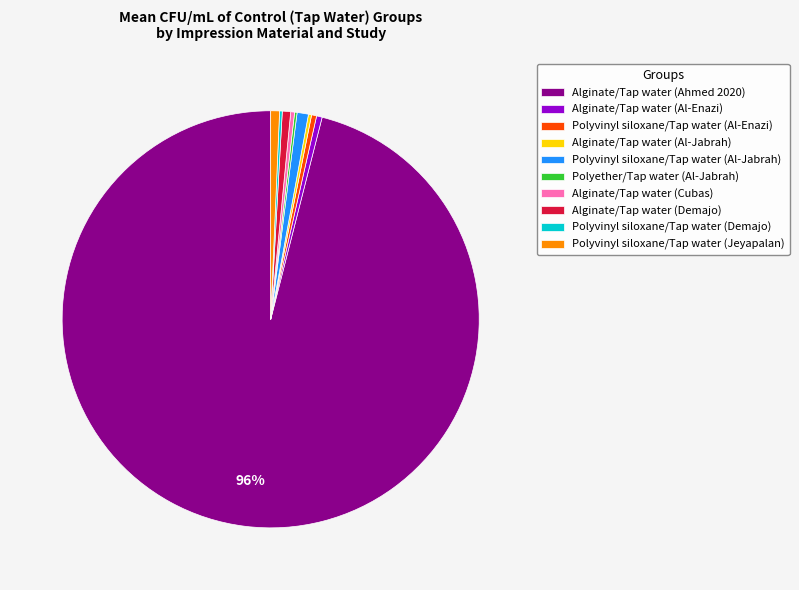

Which slice is the largest?

Alginate/Tap water (Ahmed 2020)